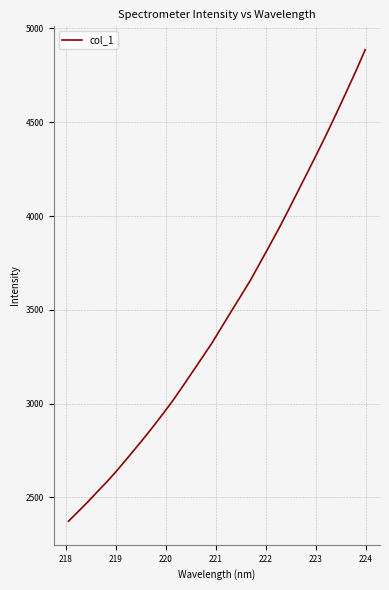

What is the minimum value shown in the chart?

2373.2